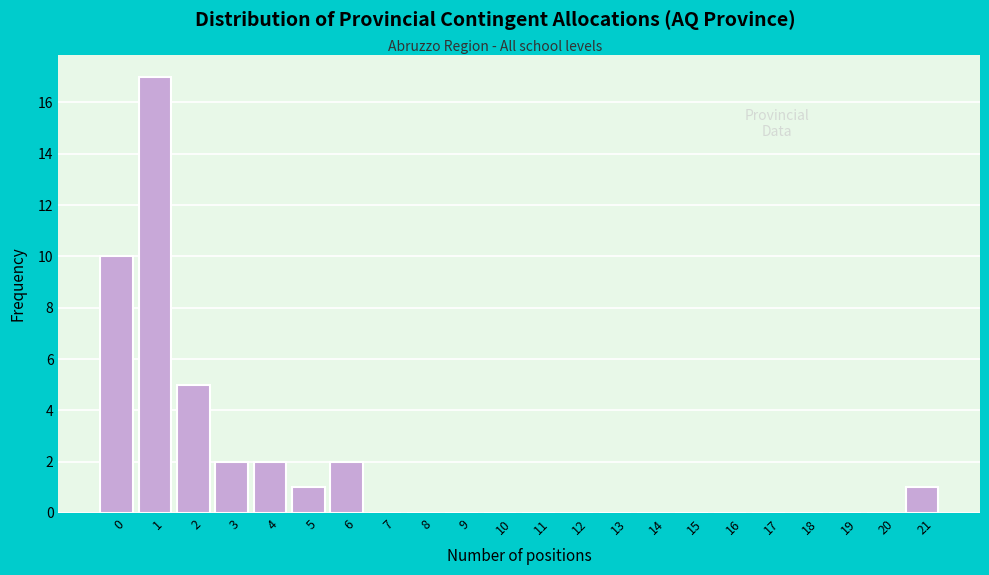

Reading right to left, transcribe all the data shown in this chart.

21=1	20=0	19=0	18=0	17=0	16=0	15=0	14=0	13=0	12=0	11=0	10=0	9=0	8=0	7=0	6=2	5=1	4=2	3=2	2=5	1=17	0=10